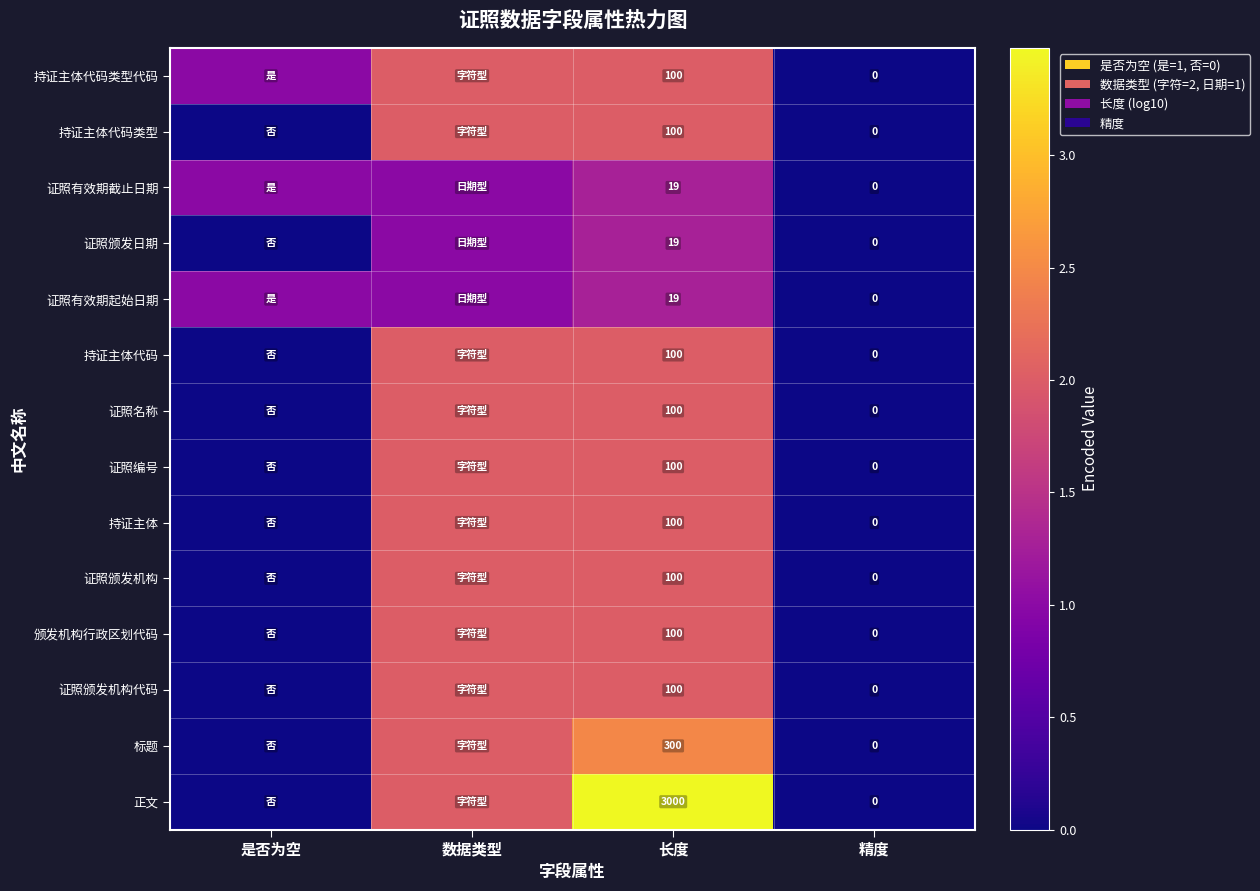

True or false: 标题 has a value of 1.3 at 长度.

False